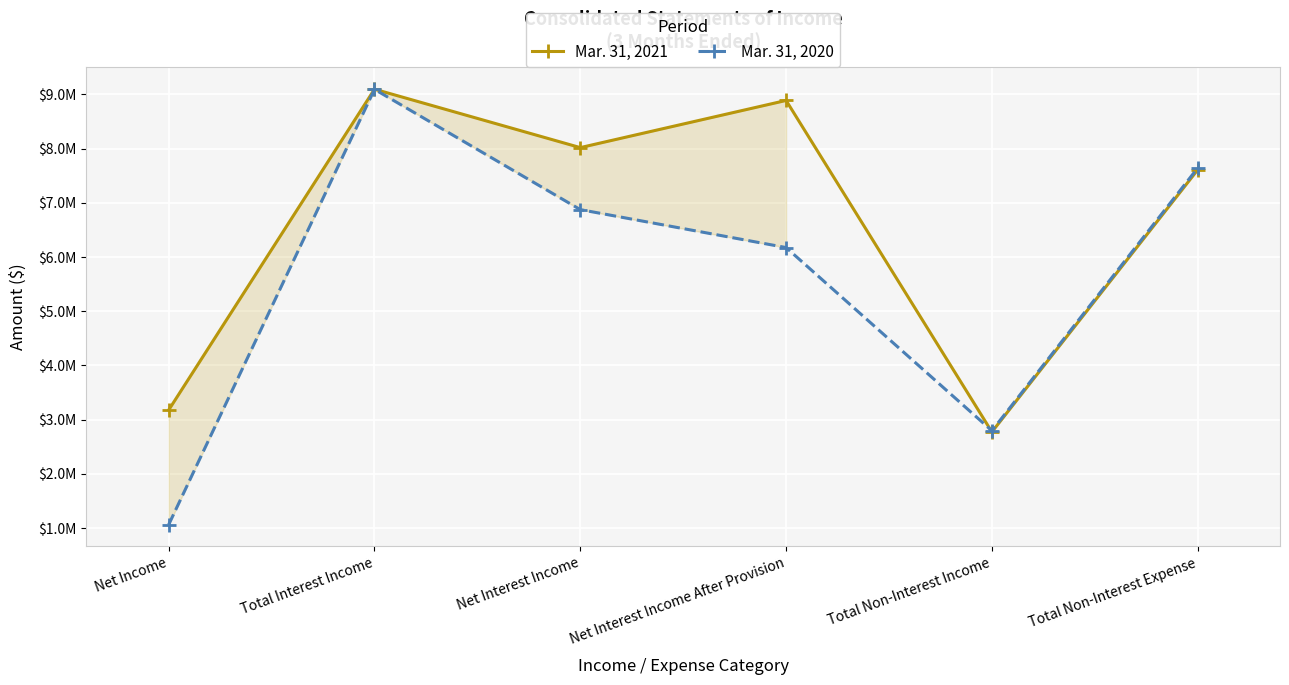

What is the smallest value displayed?

1064187